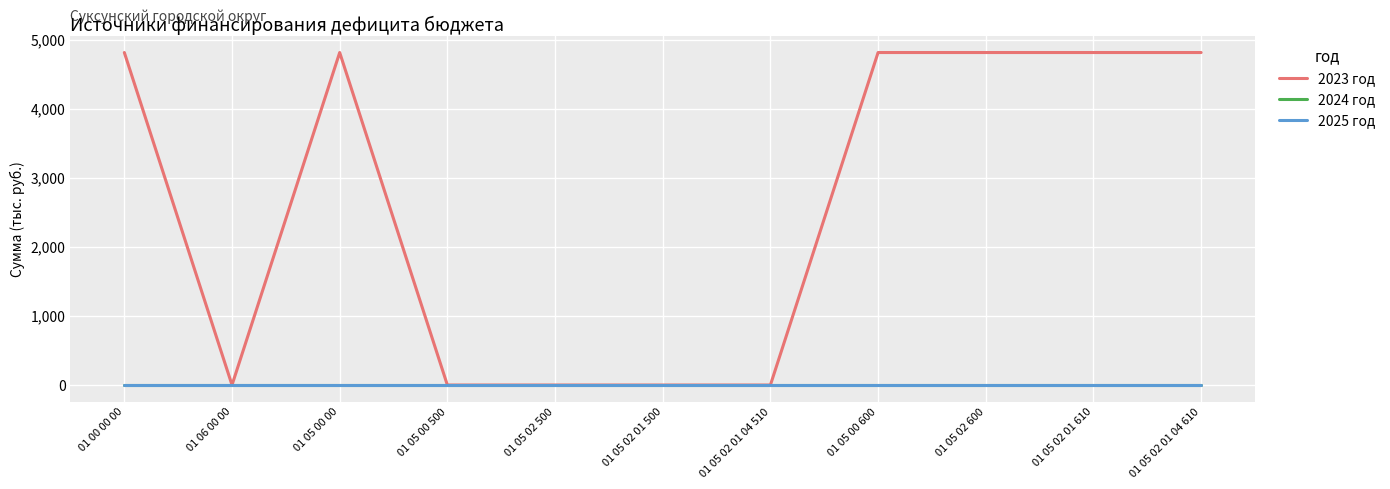

Is this an area chart (filled region under the line)?

No